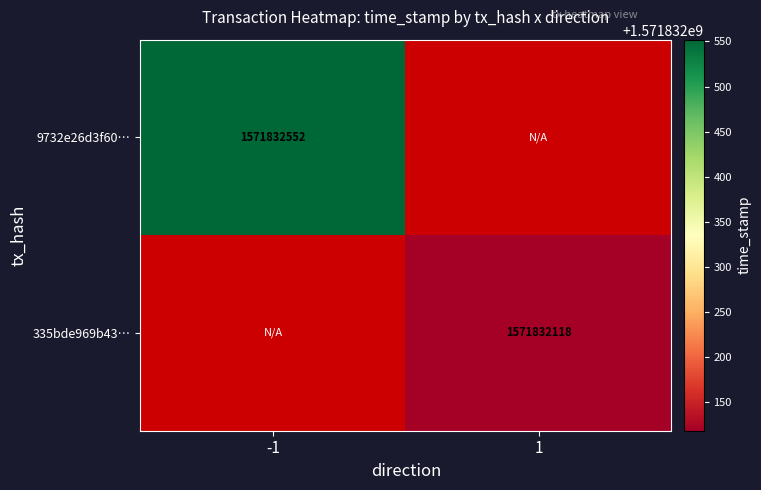

Rank the categories by 9732e26d3f60726a369ce7c1a301472ac1dbb7b value from highest to lowest.

-1, 1